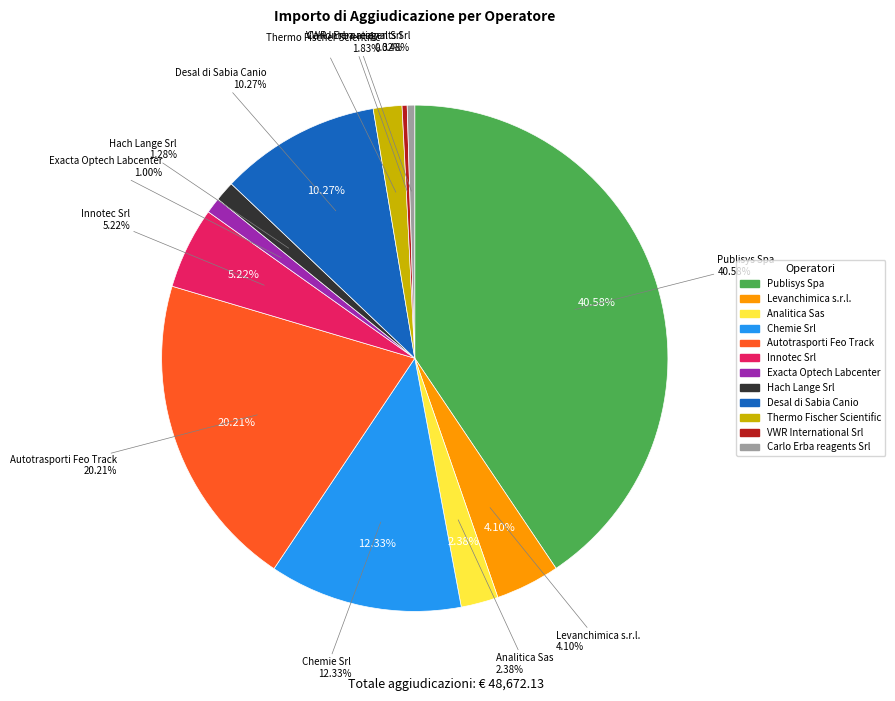

To the nearest percent, what is the difference between the Analitica Sas and Thermo Fischer Scientific slice percentages?

1%